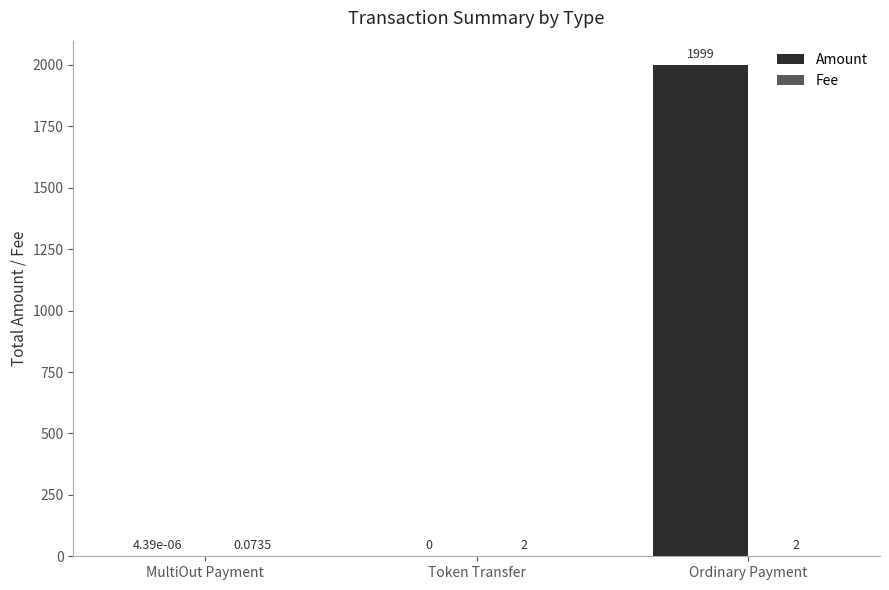

What is the sum of the Amount values at MultiOut Payment and Ordinary Payment?

1999.0